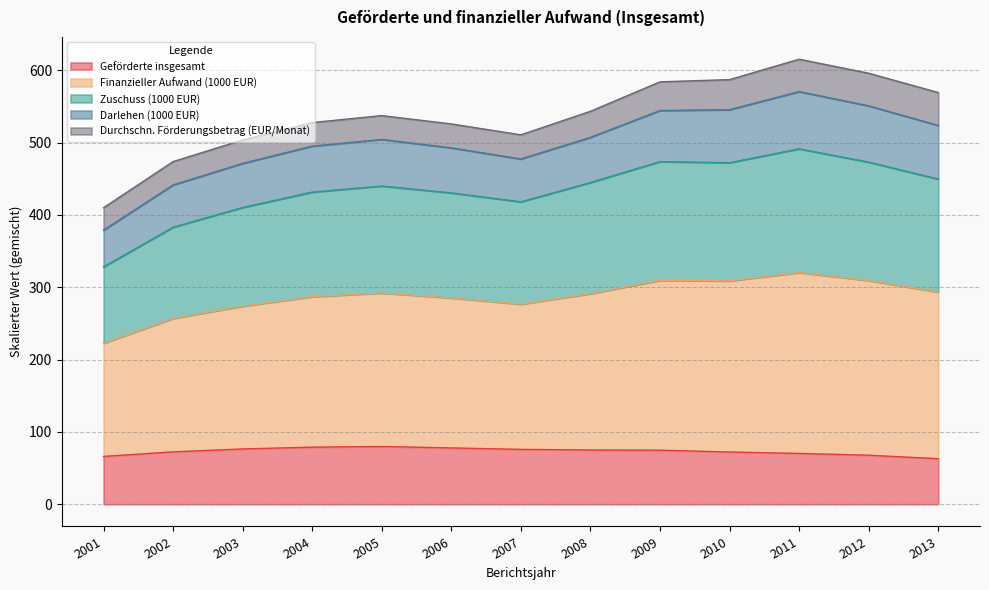

At how many categories does at least one series exceed 495?

11